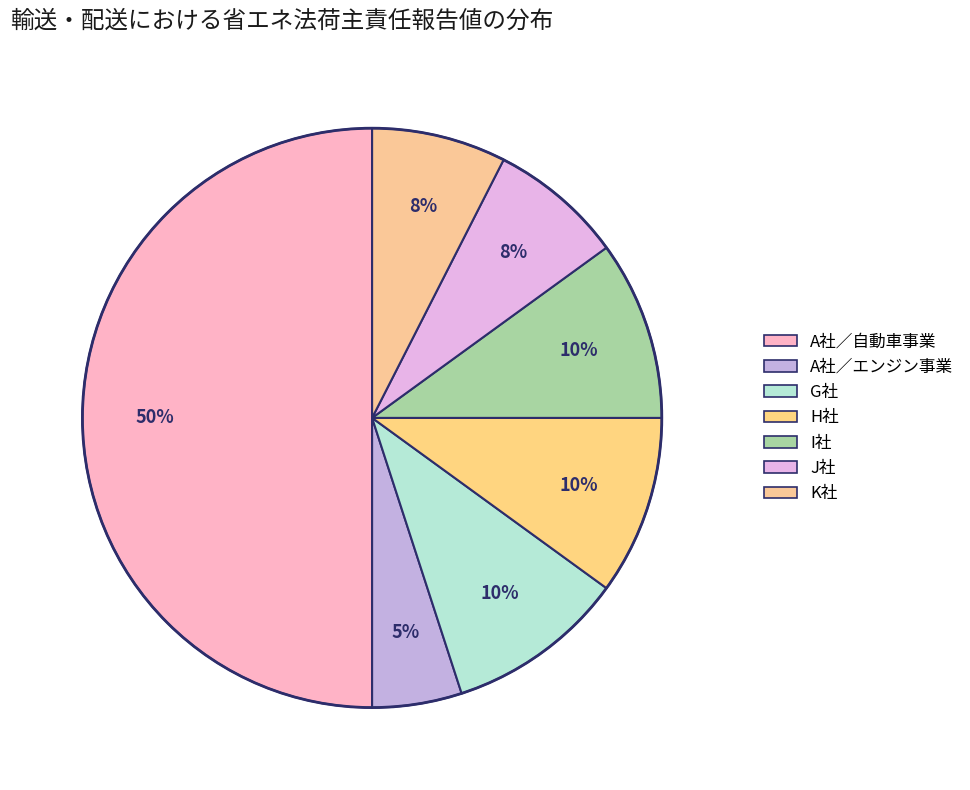

To the nearest percent, what is the difference between the largest and smallest slice percentages?

45%